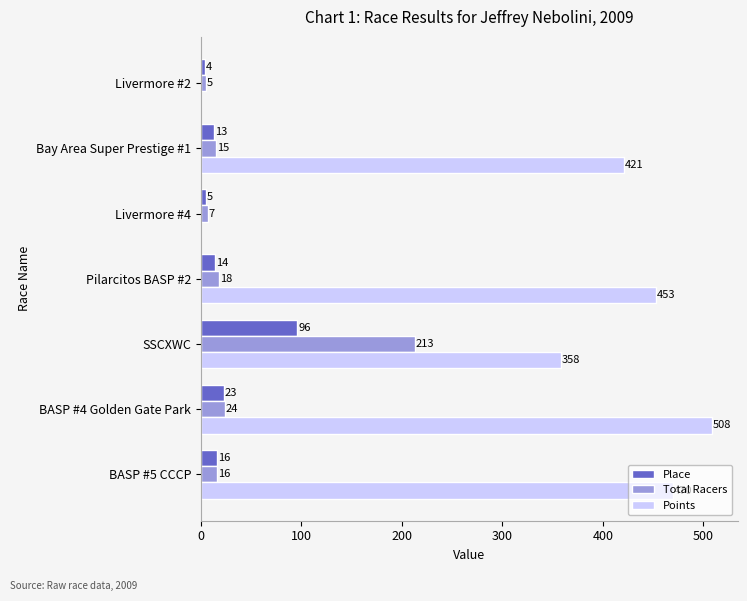

Count the number of data series in this chart.

3